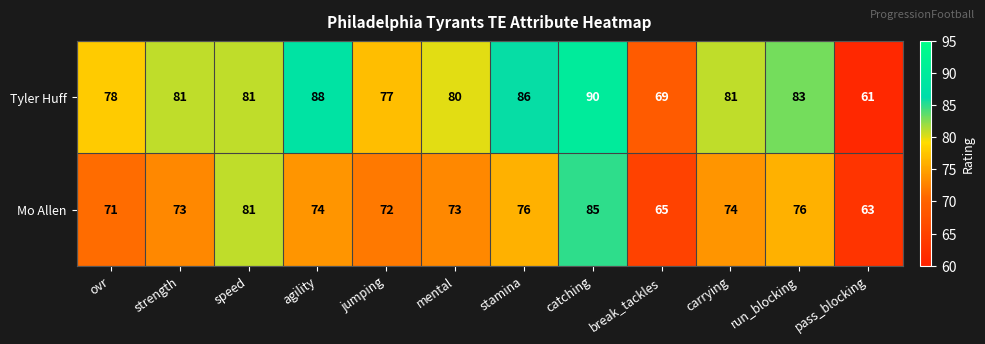

Reading left to right, extract all data points from this chart.

Tyler Huff: 78	81	81	88	77	80	86	90	69	81	83	61
Mo Allen: 71	73	81	74	72	73	76	85	65	74	76	63